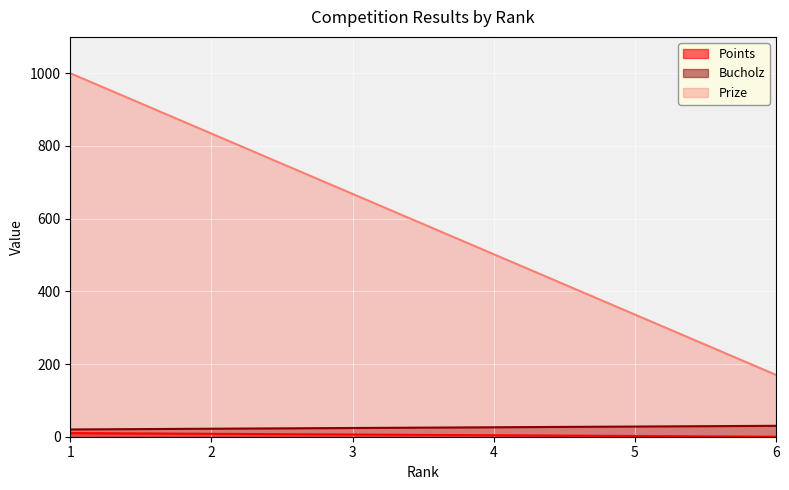

Which series has the widest spread of values?

Prize